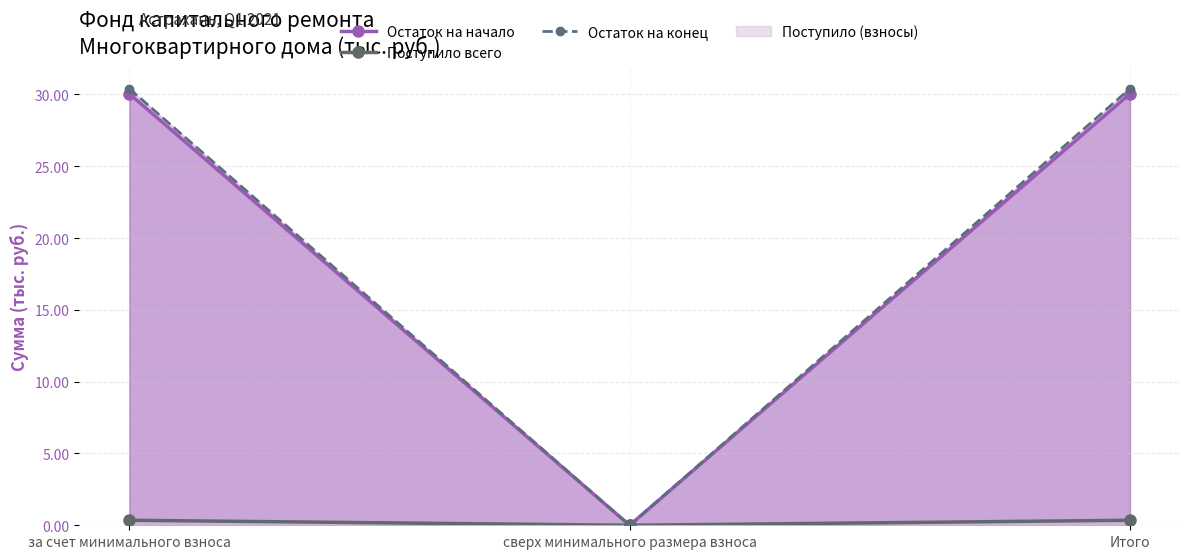

Which series has the largest total across all categories?

Остаток на конец